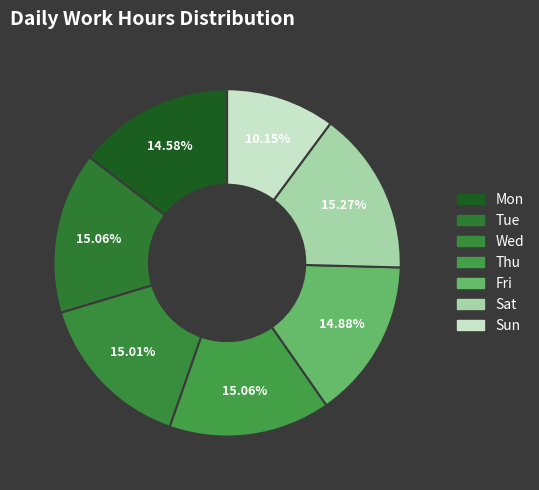

How many segments does this pie chart have?

7